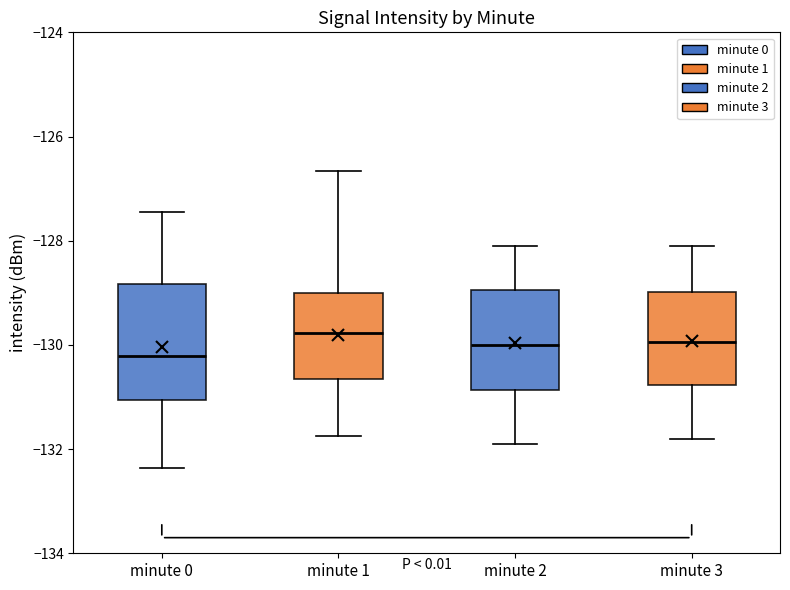

Reading left to right, read every box against the y-axis: the position of its median line, the range the box covers, and the ends of its whiskers. The values are not printed on the chart, so give them approximately, as read against the axis.

minute 0: median -130.2, box -131.0 to -128.8, whiskers -132.4 to -127.4
minute 1: median -129.8, box -130.6 to -129.0, whiskers -131.8 to -126.6
minute 2: median -130.0, box -130.8 to -129.0, whiskers -131.8 to -128.0
minute 3: median -130.0, box -130.8 to -129.0, whiskers -131.8 to -128.0